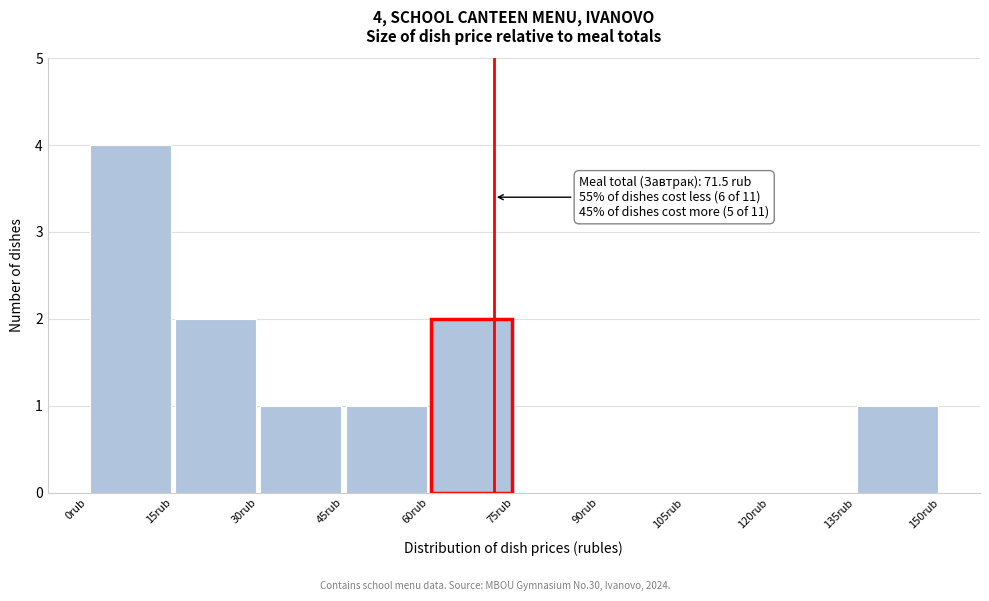

Which range on the x-axis has the tallest bar?

0 to 15